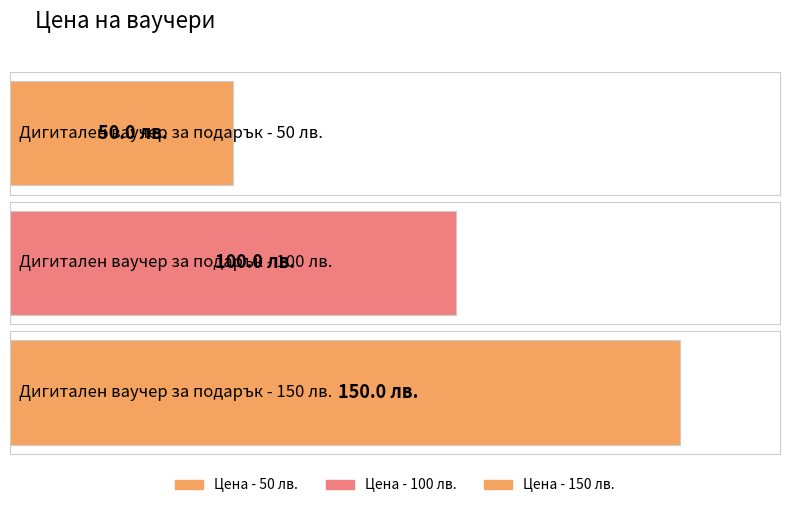

How many values are below 99?

1